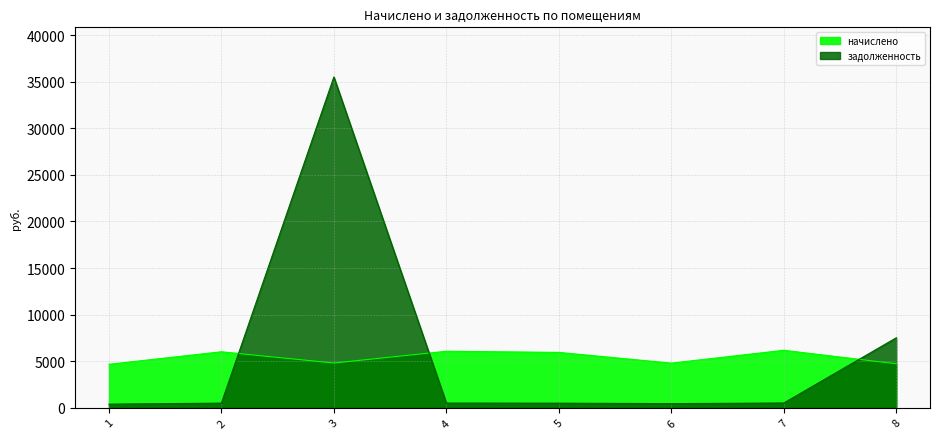

Is it true that задолженность equals 142.2 at 4?

False